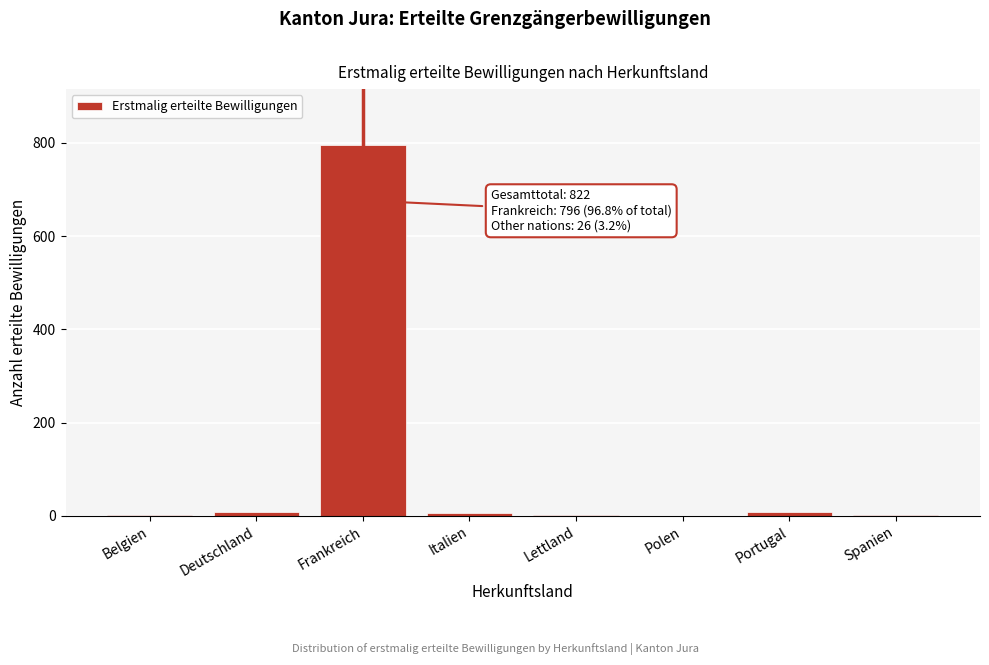

Which has a higher value, Polen or Frankreich?

Frankreich